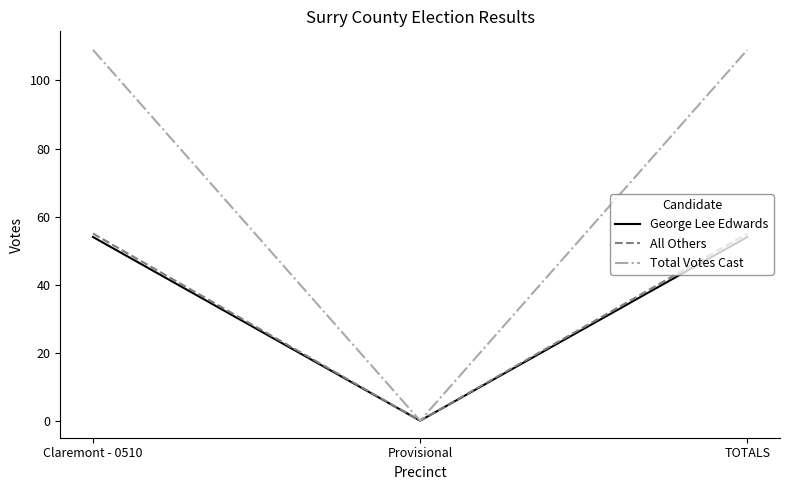

What position from the left is TOTALS?

3